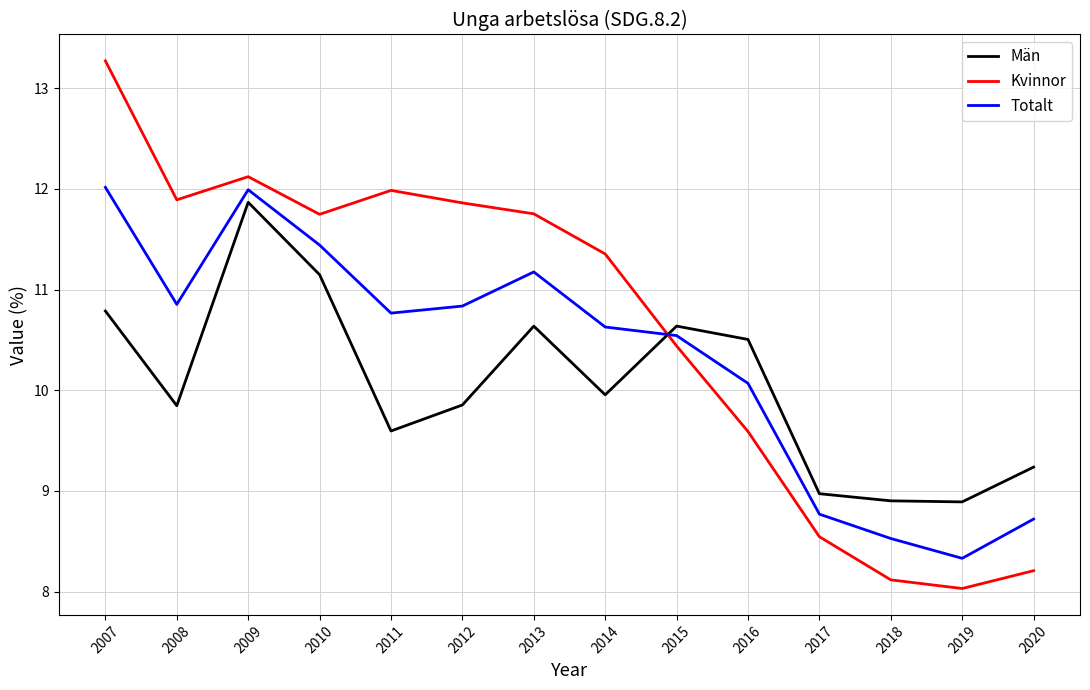

How many lines are shown in the chart?

3